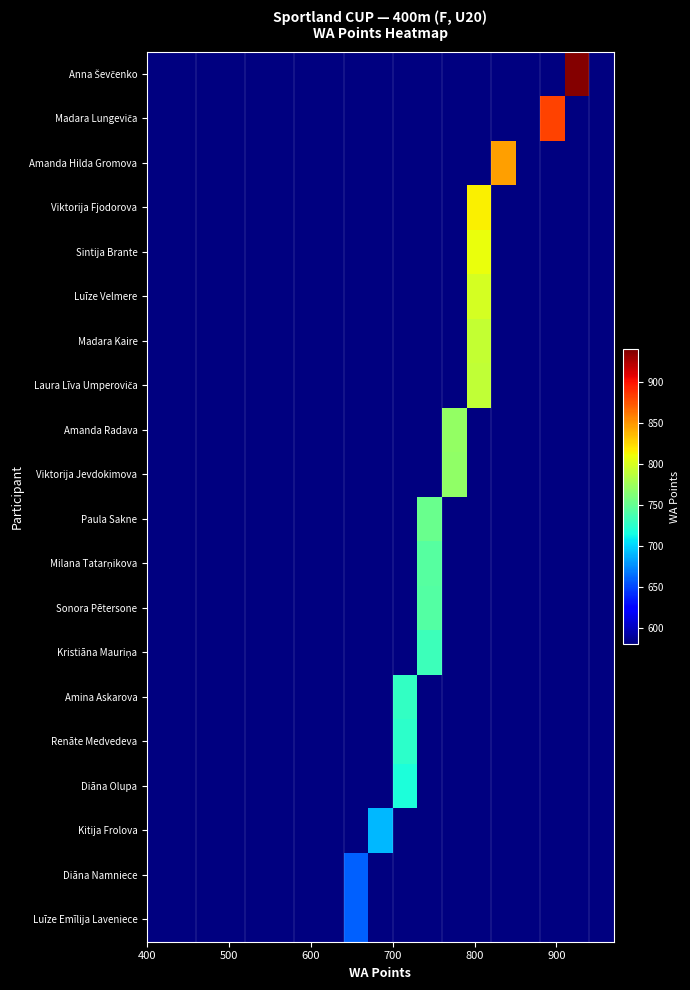

How many values in Amanda Hilda Gromova are above zero?

1